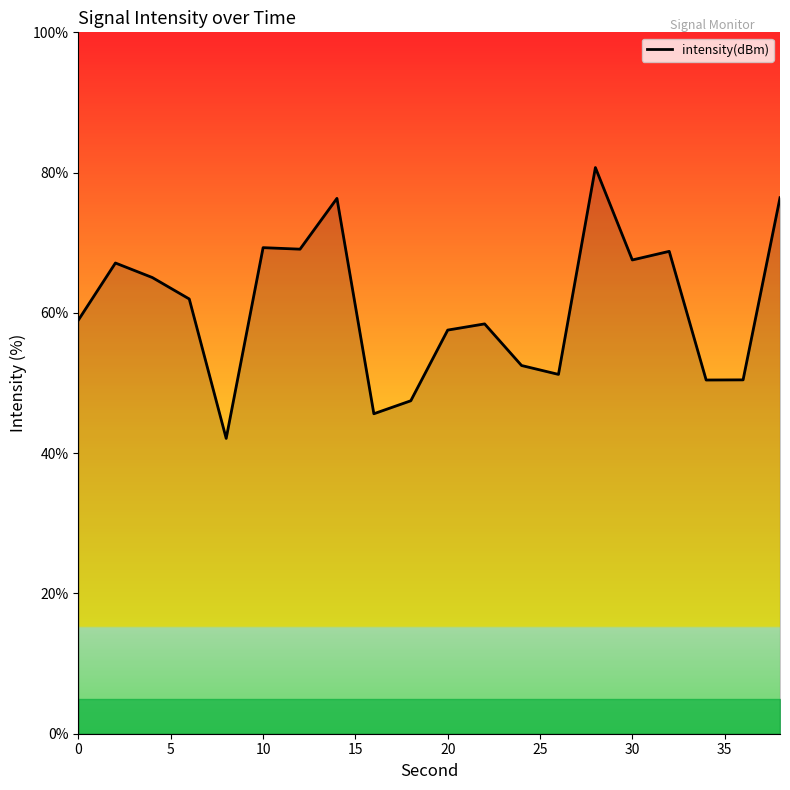

What is the minimum value shown in the chart?

42.1